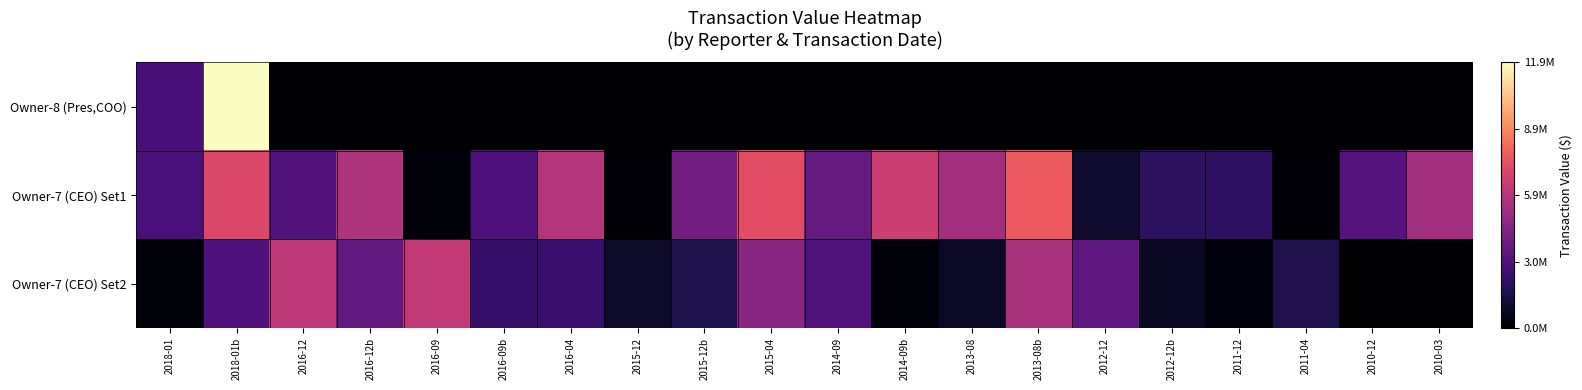

At how many categories does at least one series exceed 3253842?

13